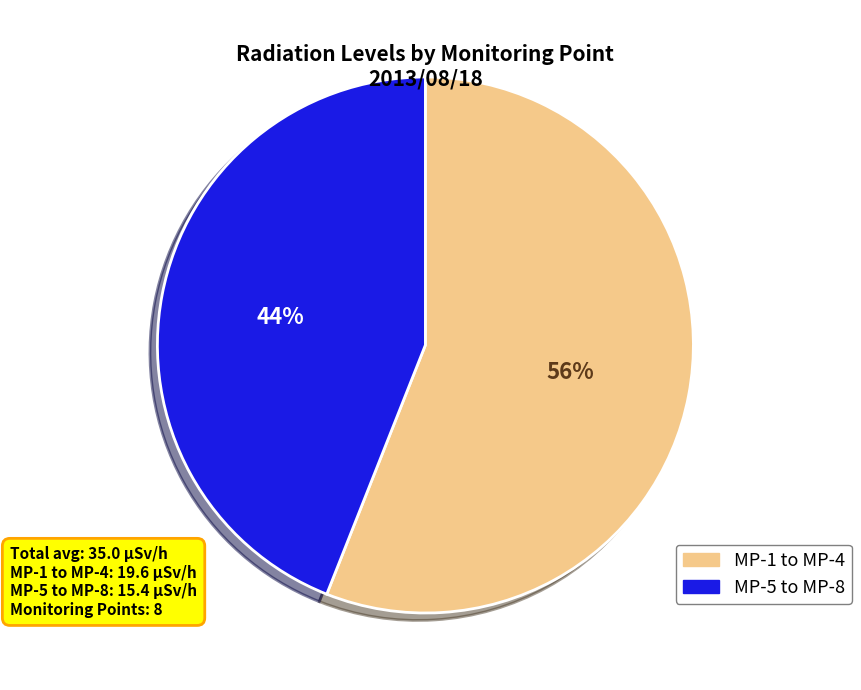

To the nearest percent, what is the average slice percentage?

50%